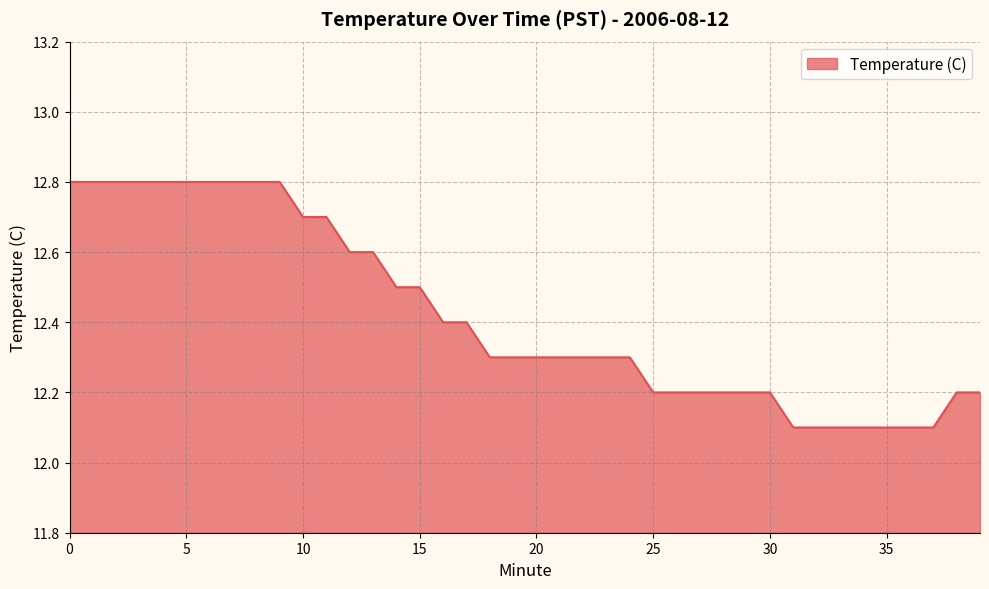

What is the smallest value displayed?

12.1